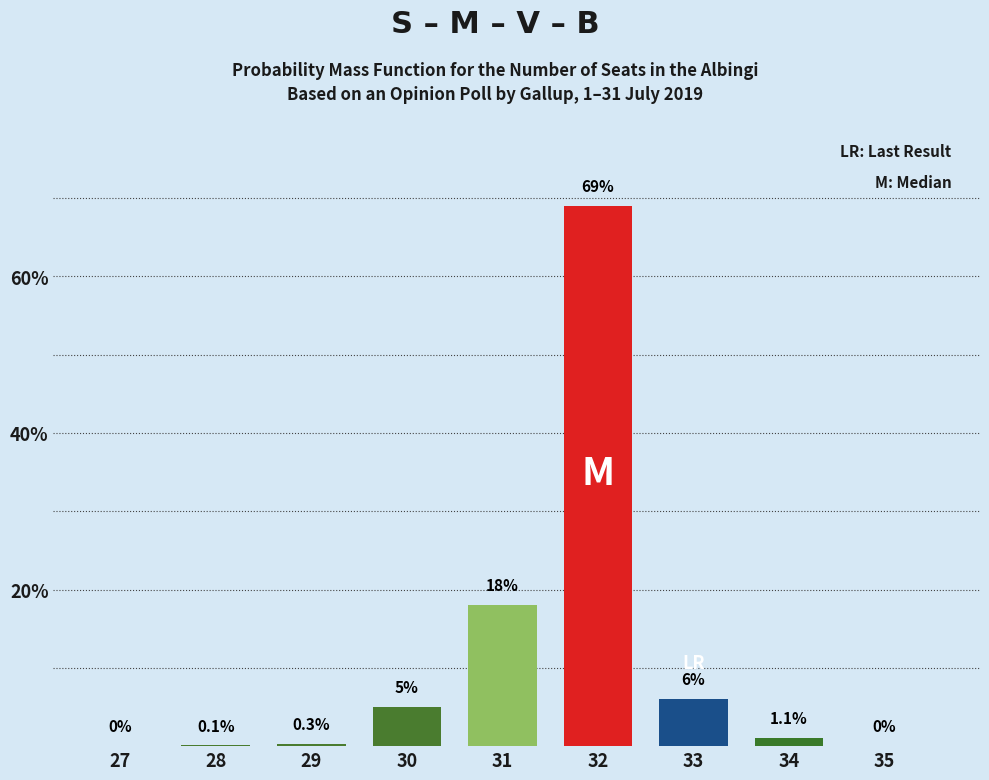

Reading left to right, transcribe all the data shown in this chart.

27=0.0	28=0.1	29=0.3	30=5.0	31=18.0	32=69.0	33=6.0	34=1.1	35=0.0